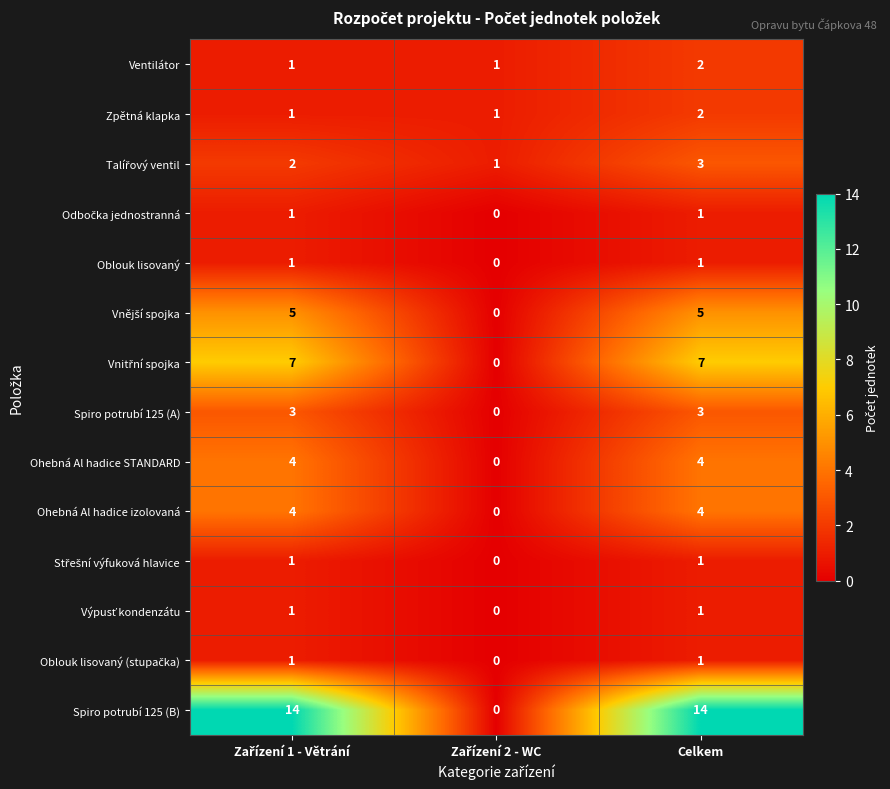

Which series has the largest total across all categories?

Spiro potrubí 125 (B)